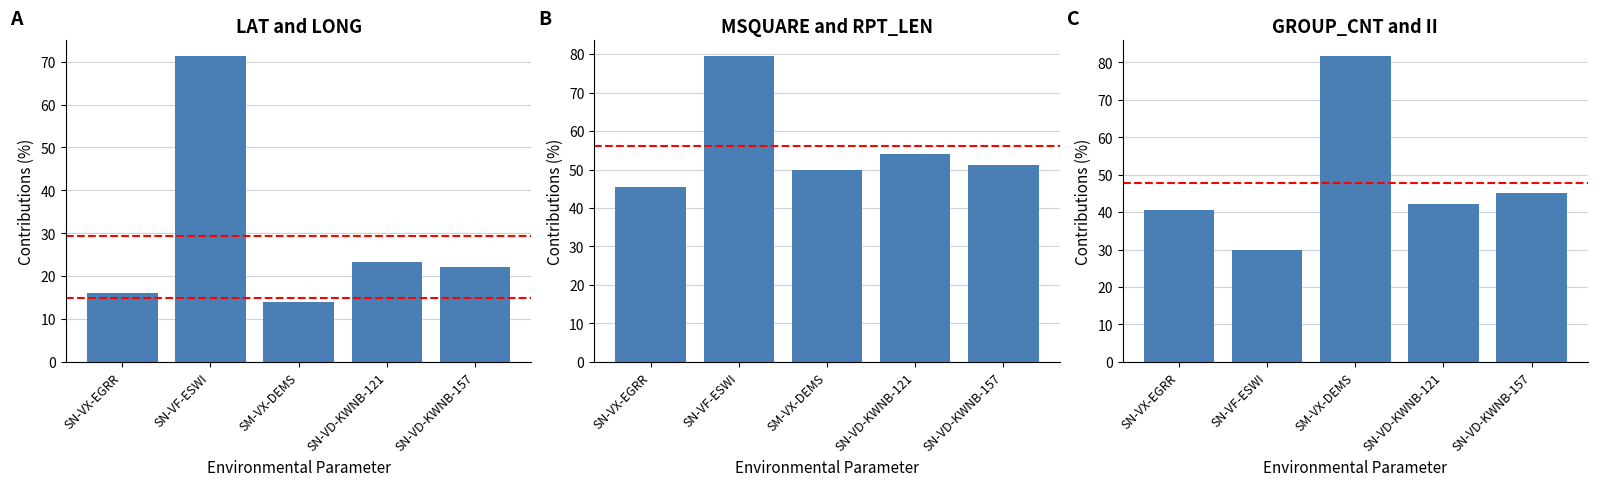

What is the smallest value displayed?

14.0